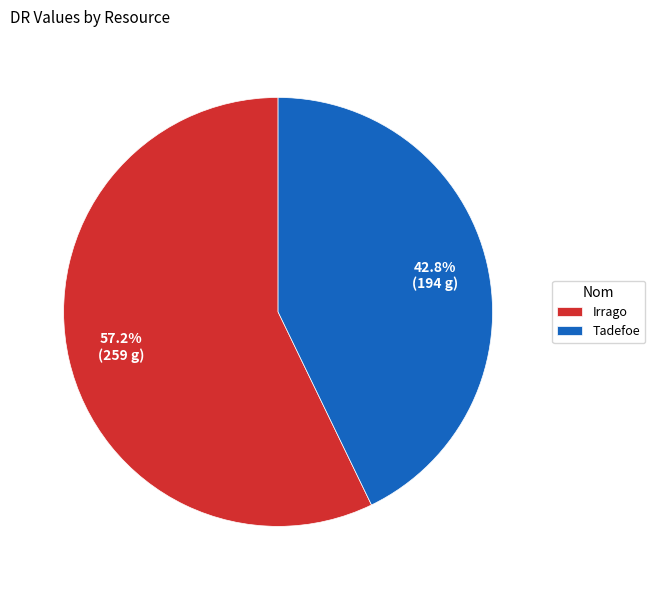

Count the number of slices in the pie.

2